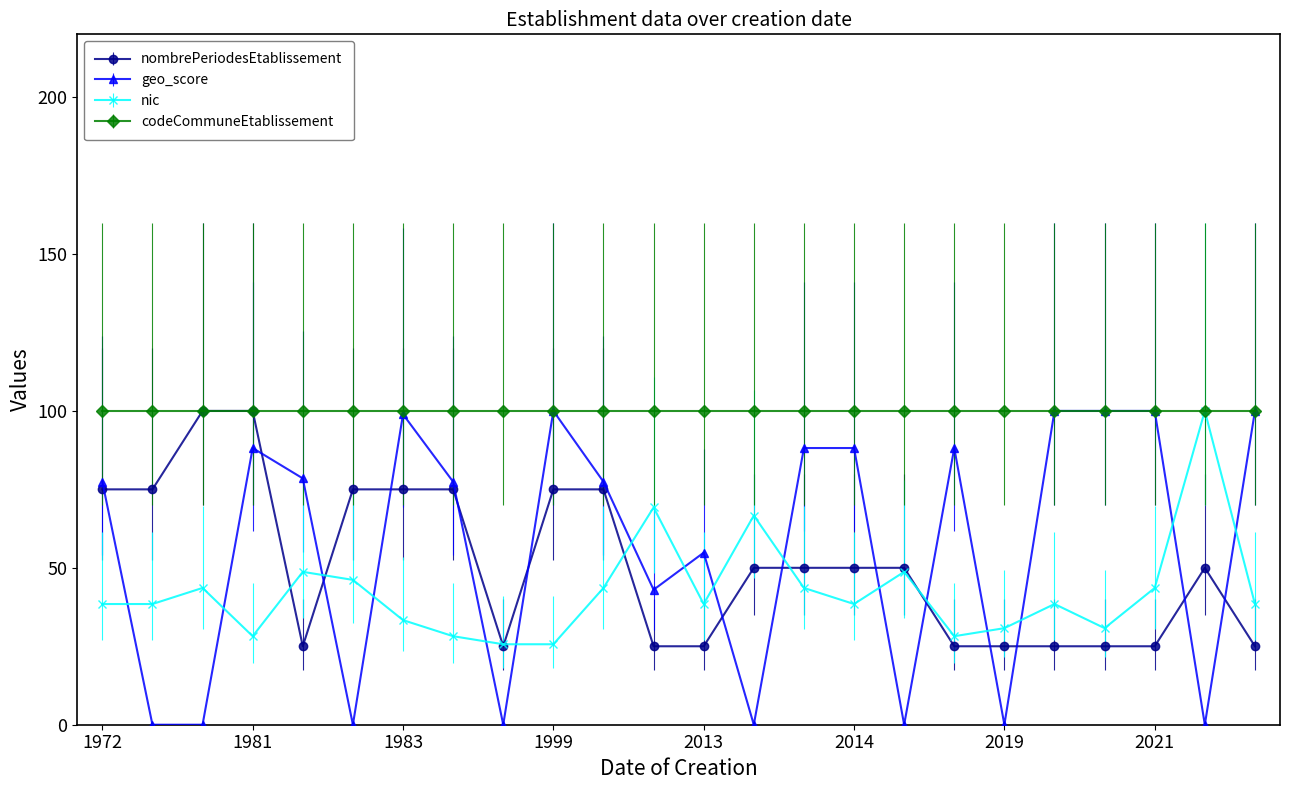

Which series has the largest range (max minus min)?

geo_score